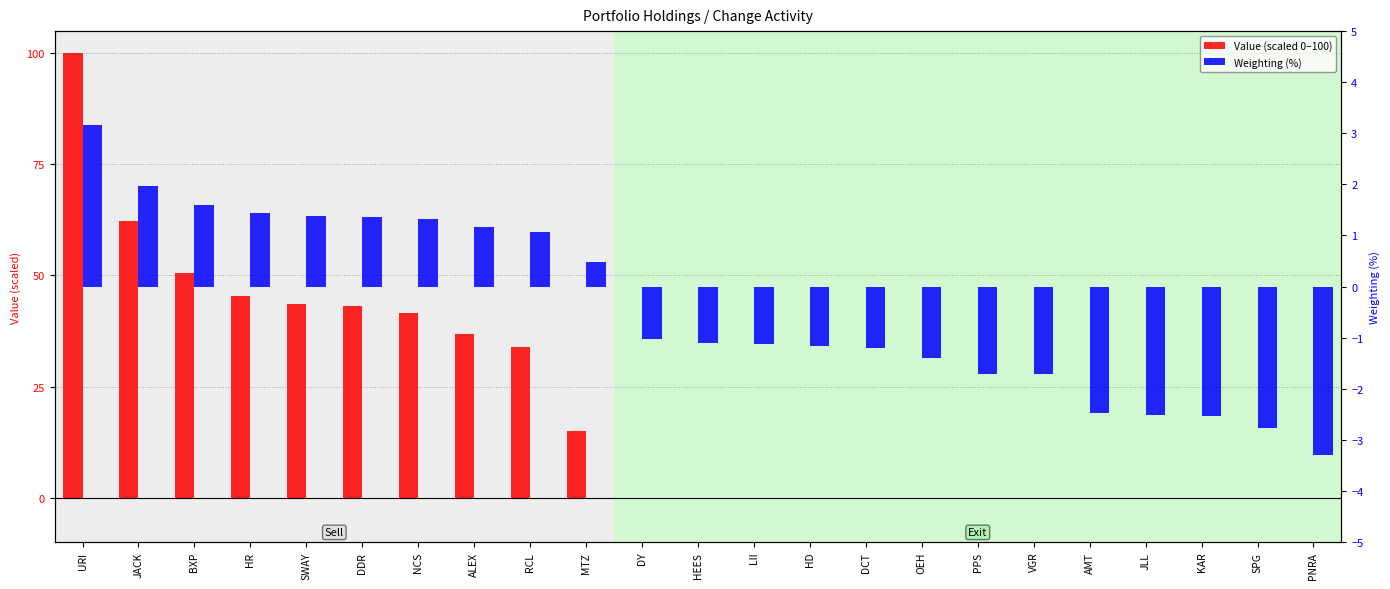

Count the number of categories in the chart.

23